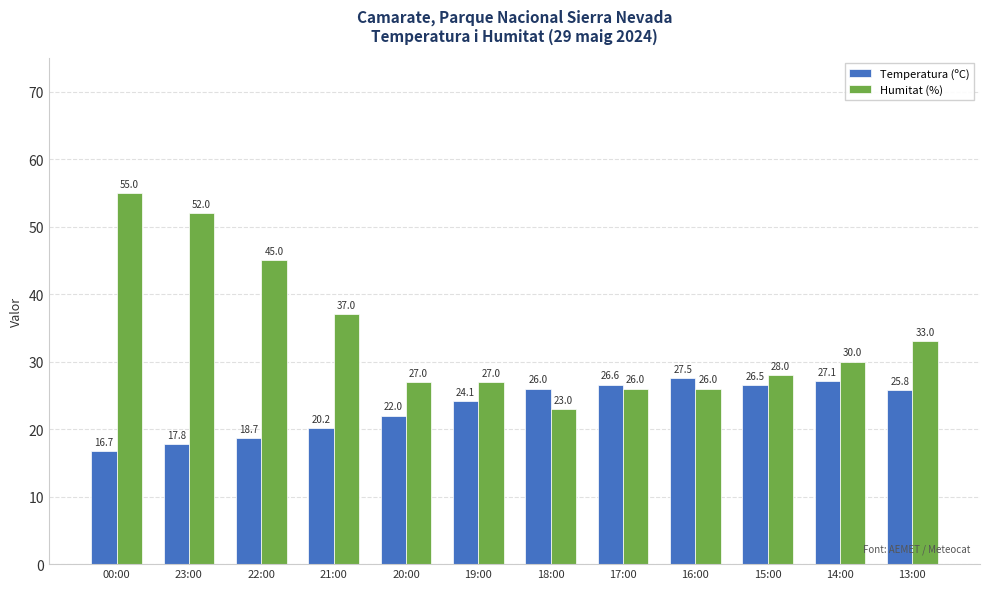

What is the label of the 10th bar from the right?

22:00